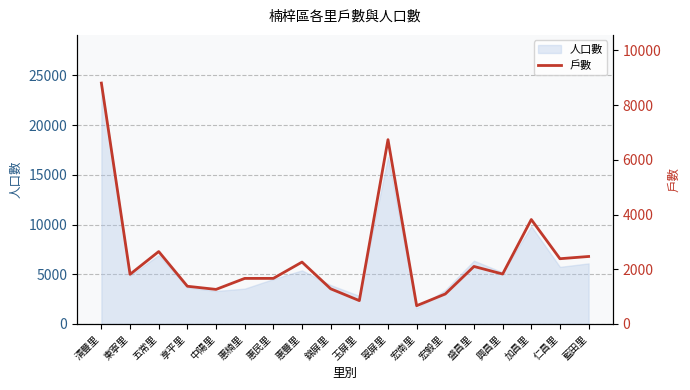

Reading right to left, what are all the values shown in this chart?

2468	2386	3819	1826	2103	1097	668	6740	854	1286	2263	1667	1666	1264	1379	2648	1816	8809